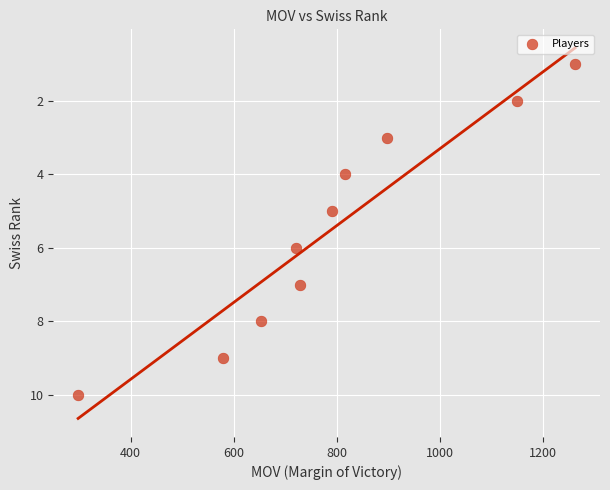

What is the range of Y values (max minus min)?

9